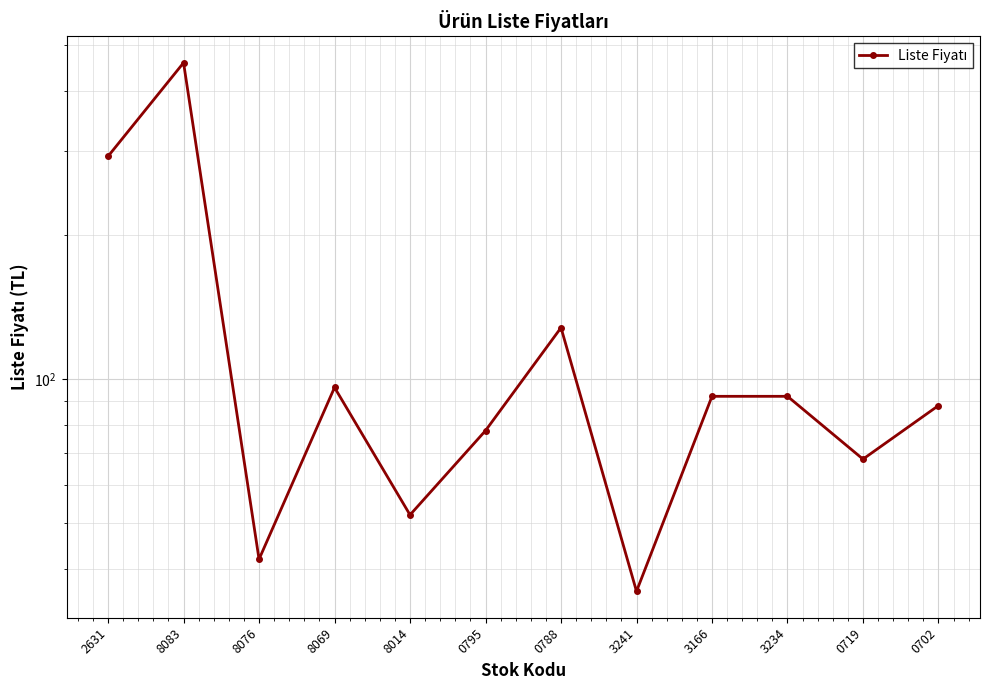

Reading left to right, list all the values displayed in this chart.

2631=292	8083=458	8076=42	8069=96	8014=52	0795=78	0788=128	3241=36	3166=92	3234=92	0719=68	0702=88